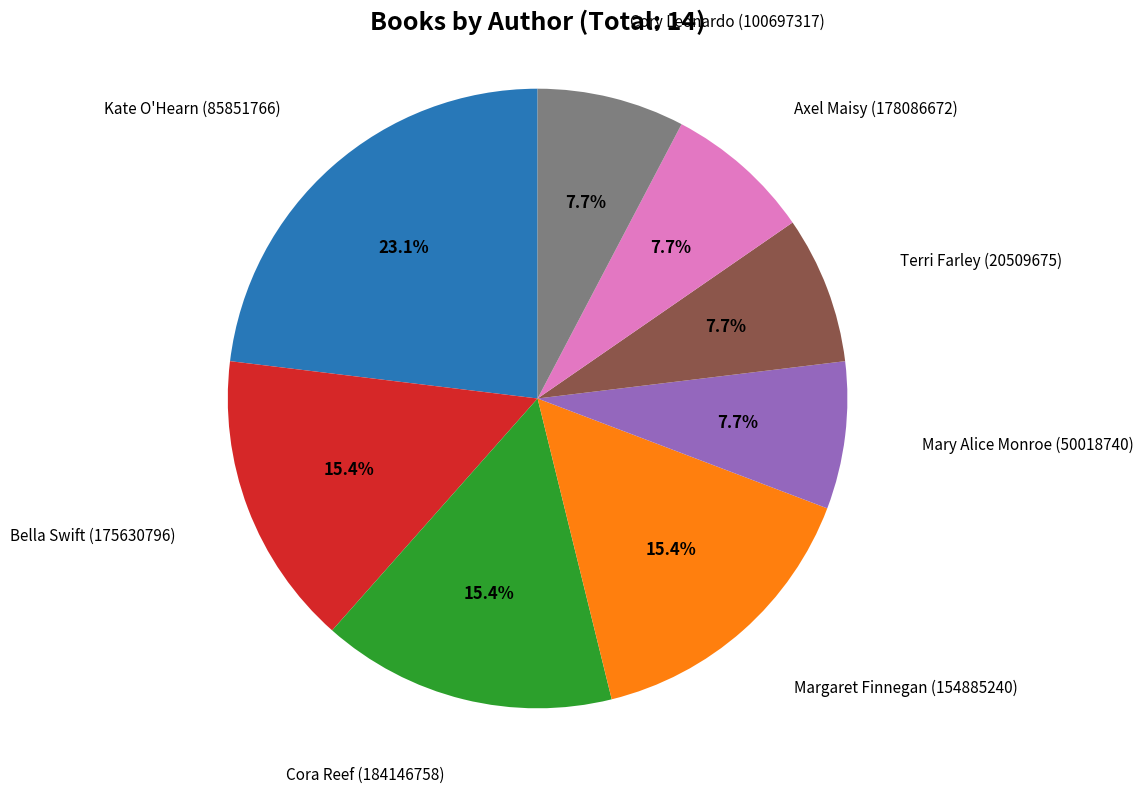

Combined, do Terri Farley (20509675) and Cory Leonardo (100697317) account for over 50%?

No